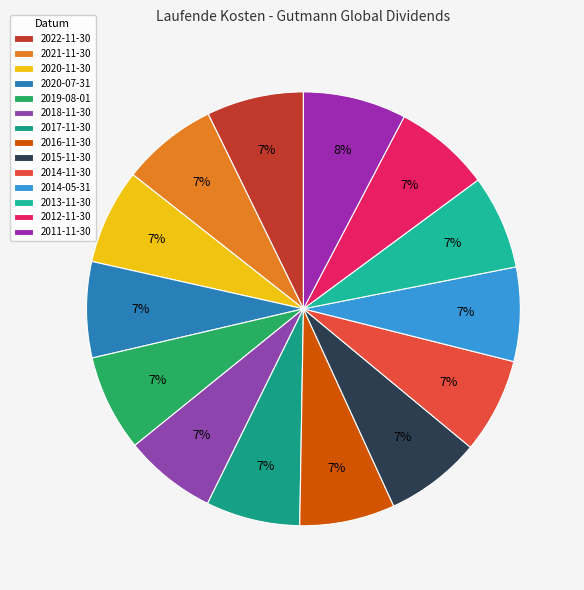

Is there any slice that represents more than half of the pie?

No